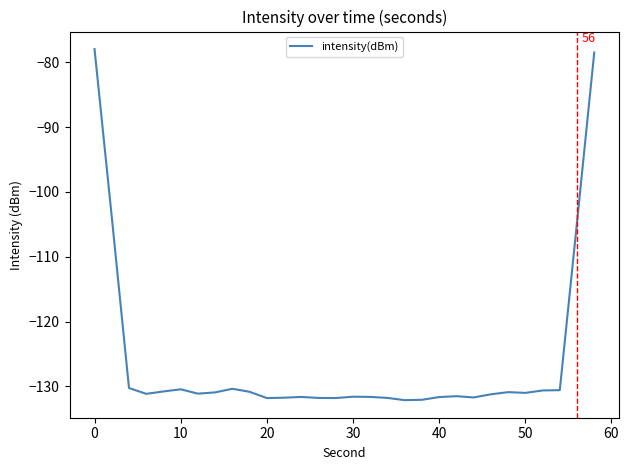

What is the average value?

-125.9